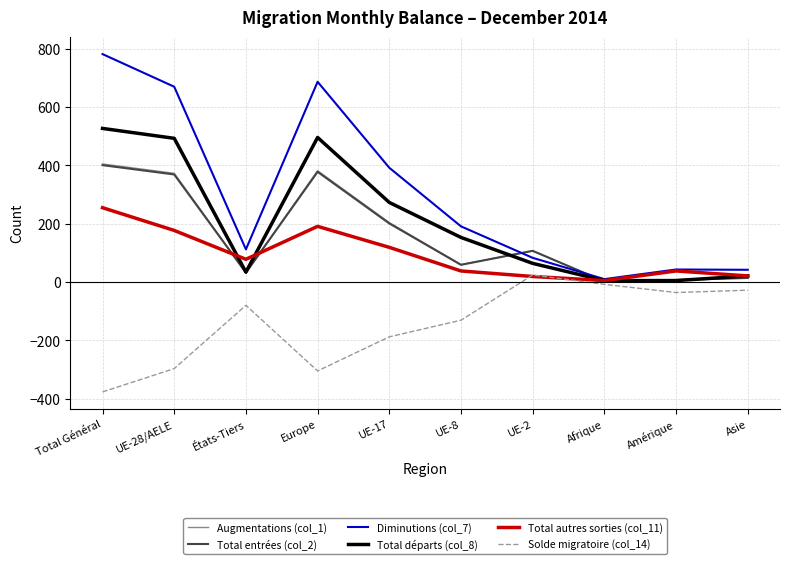

Is this an area chart (filled region under the line)?

No